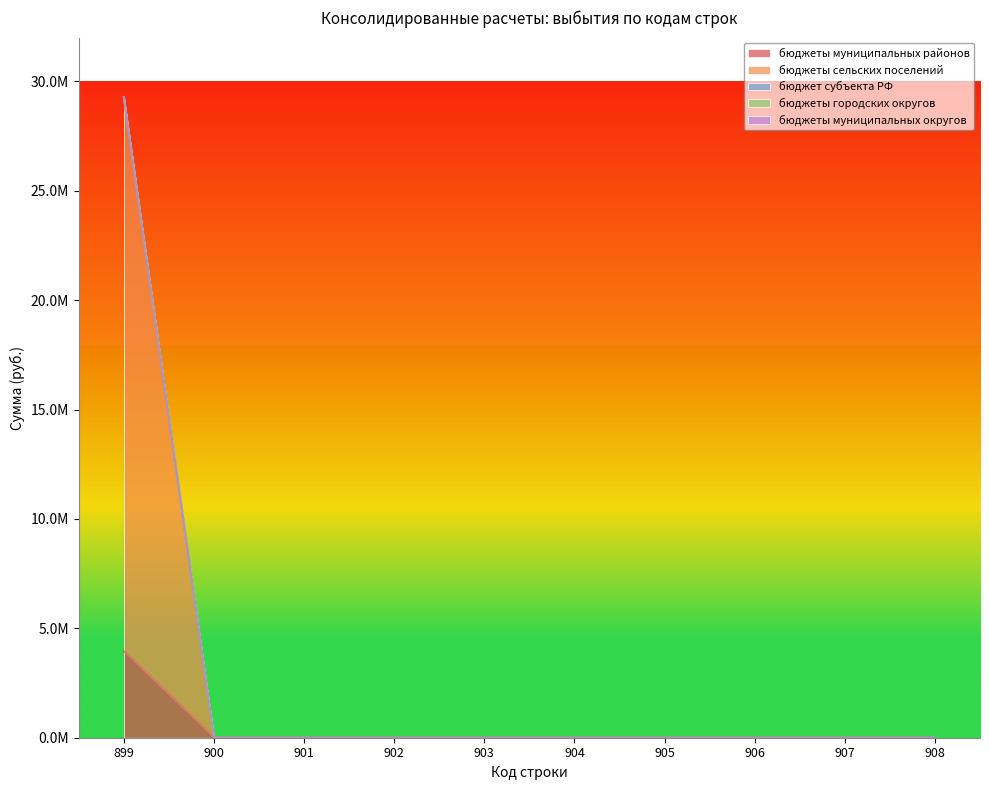

Is the value of бюджеты муниципальных районов at 905 greater than the value of бюджеты муниципальных округов at 906?

No